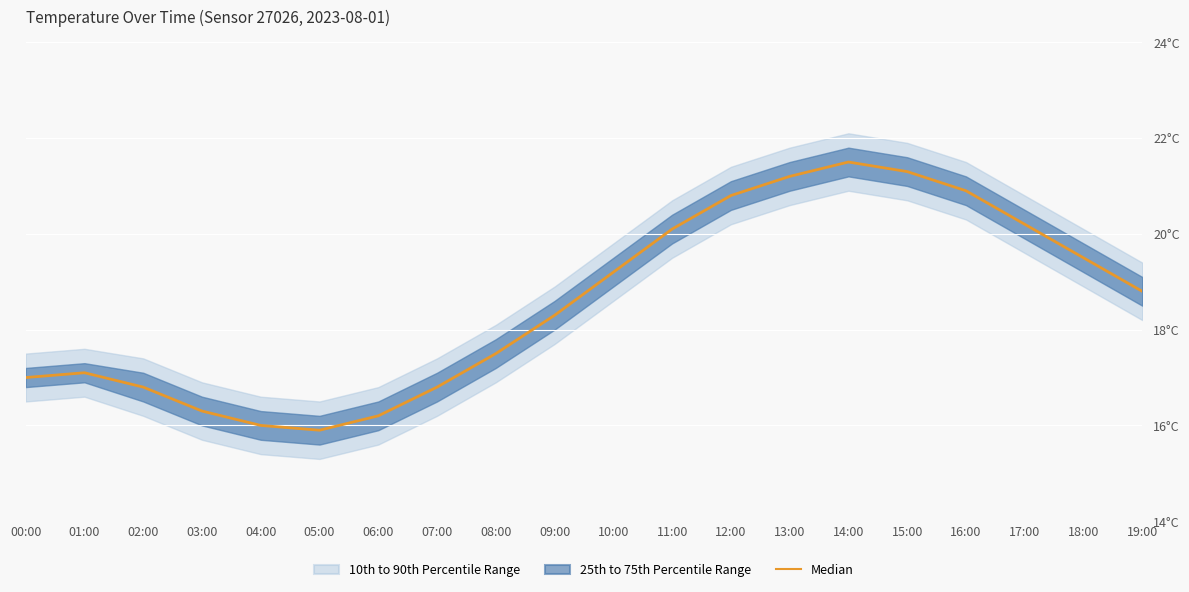

What is the minimum value shown in the chart?

15.9